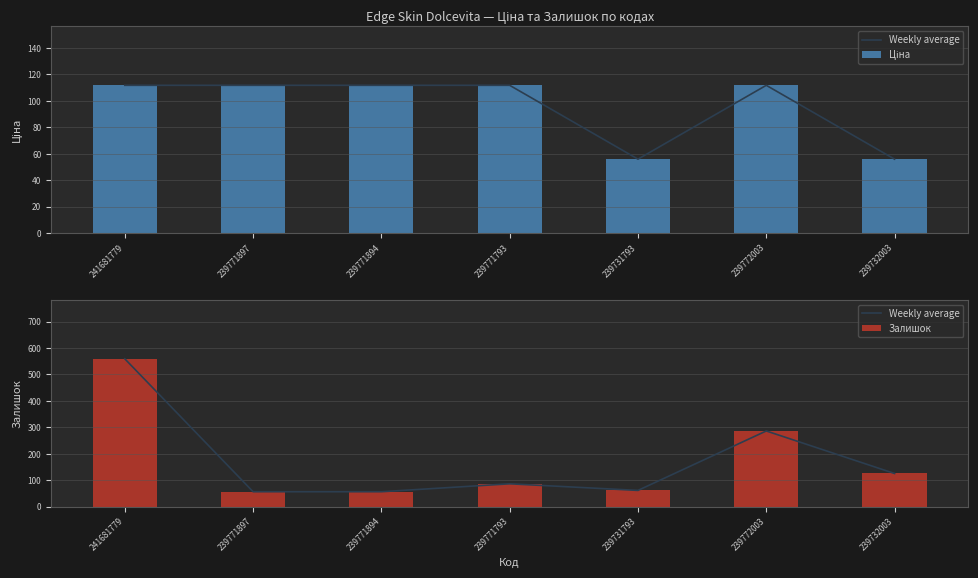

The value of Weekly average at 241681779 is 559.0. True or false?

True